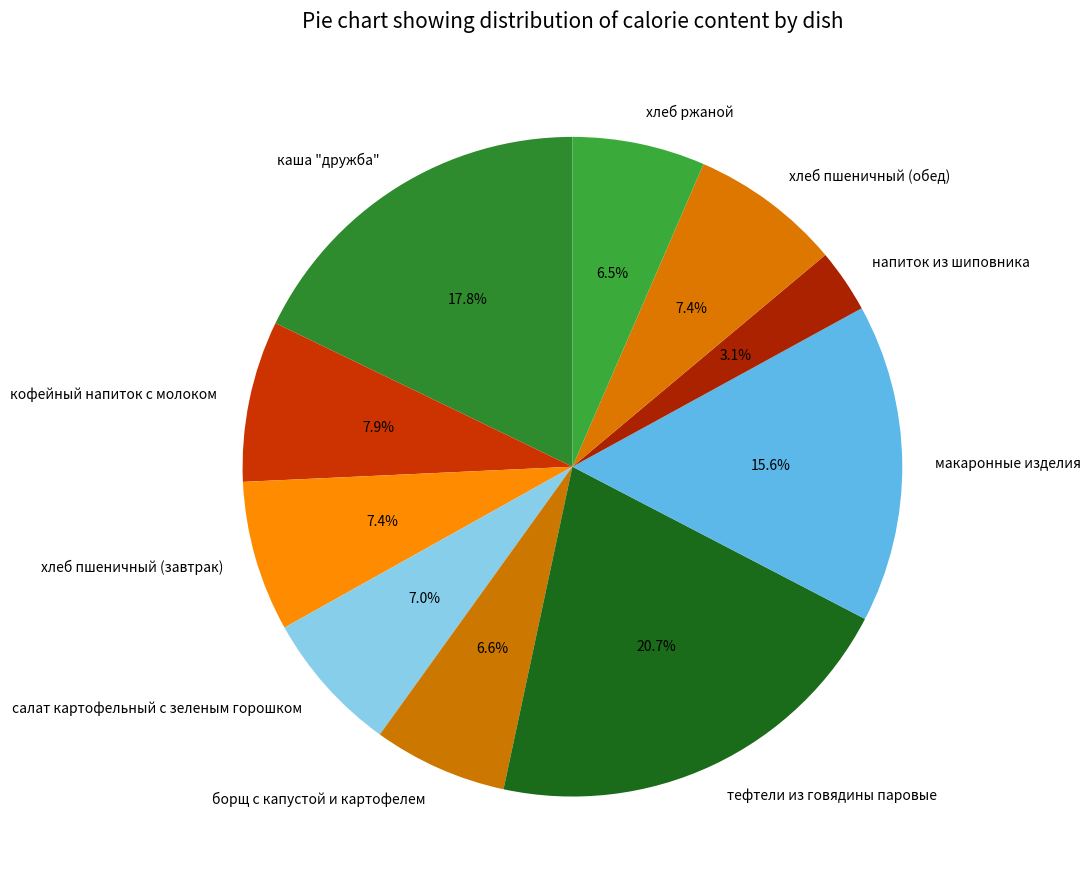

What is the total percentage of напиток из шиповника and хлеб пшеничный (завтрак)?

10.5%